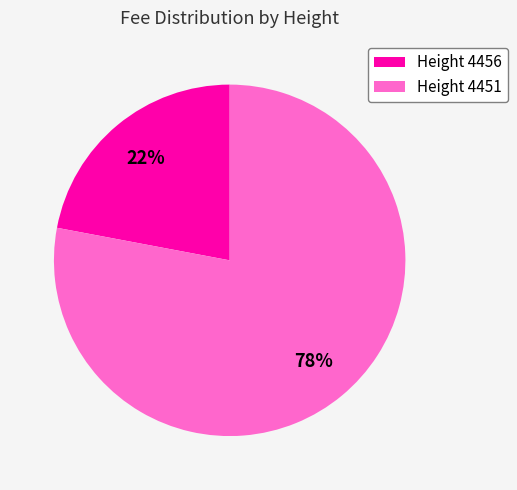

What is the majority slice?

Height 4451